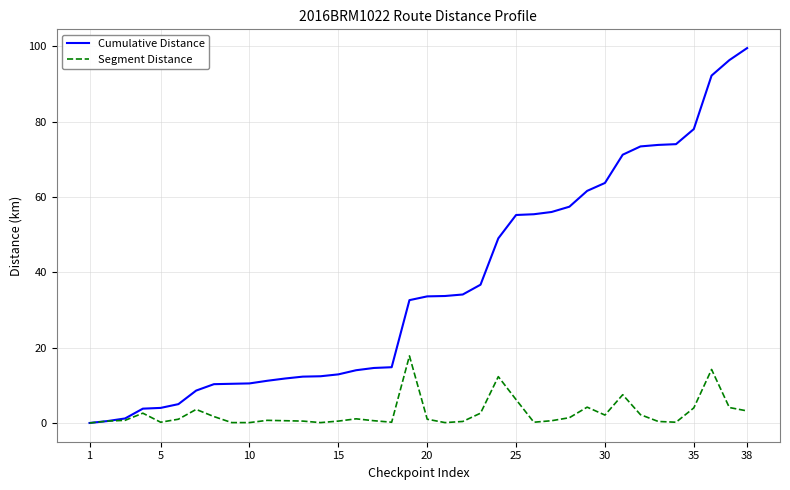

Which series has the largest range (max minus min)?

Cumulative Distance